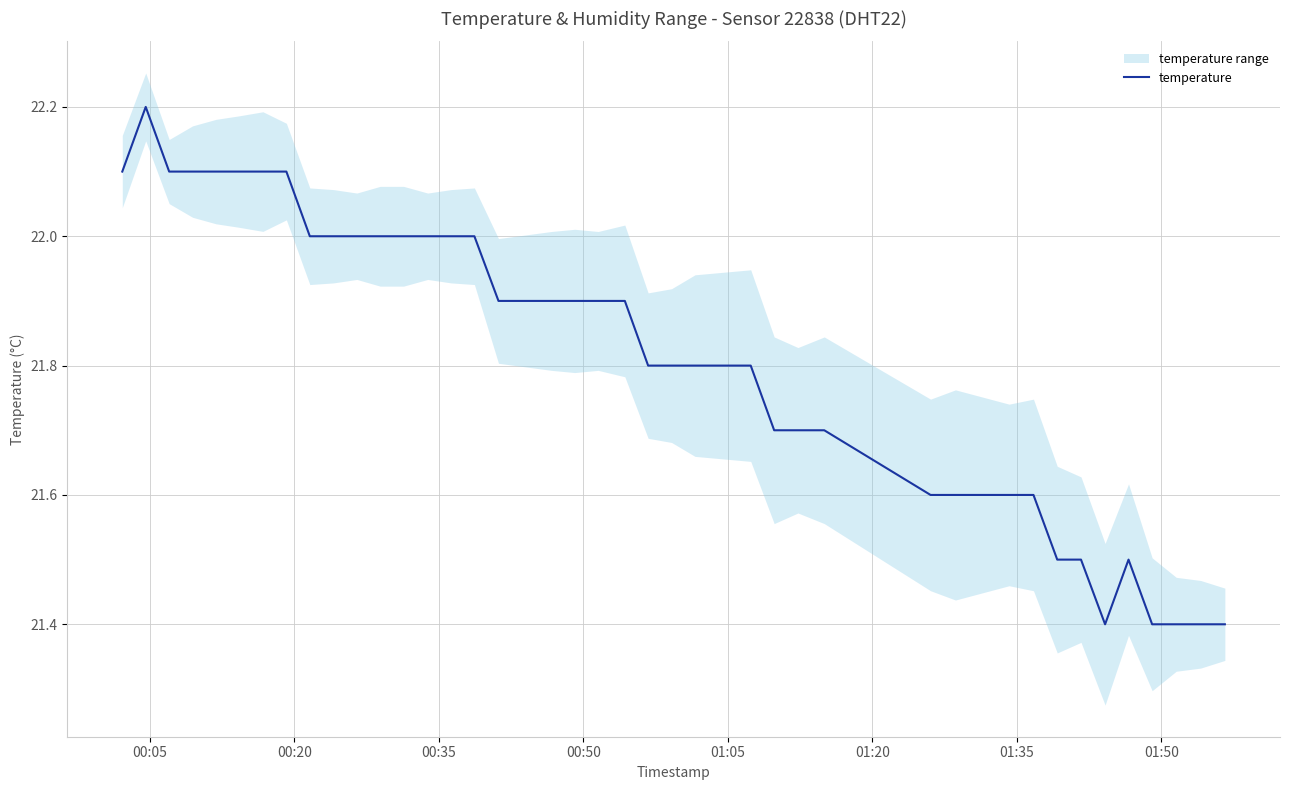

What is the highest value of the temperature series?

22.2